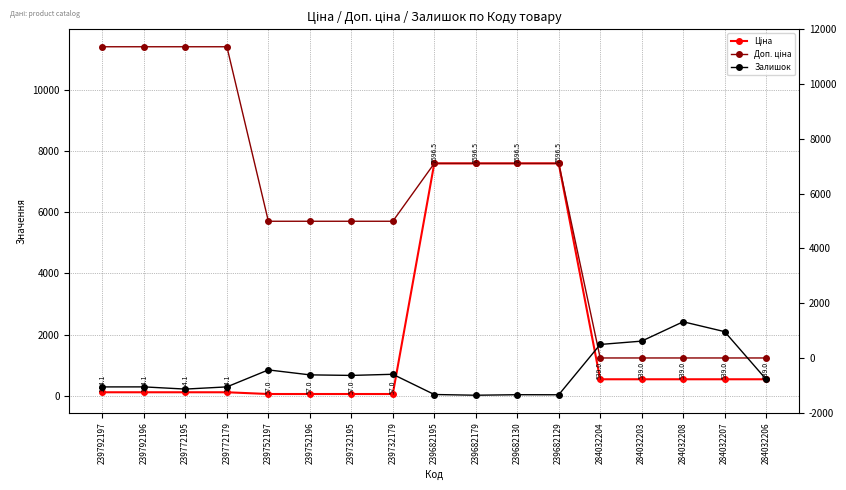

The value of Залишок at 284032208 is 2419.0. True or false?

True